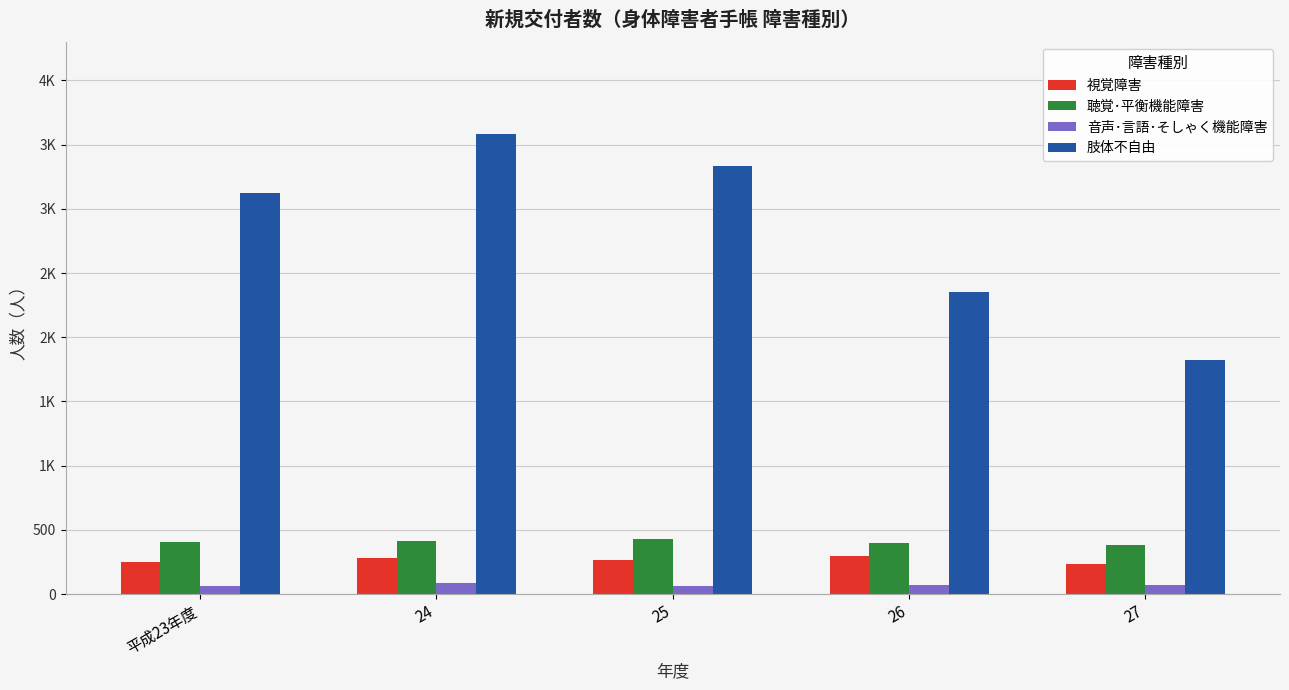

At which category is the sum across all series the highest?

24